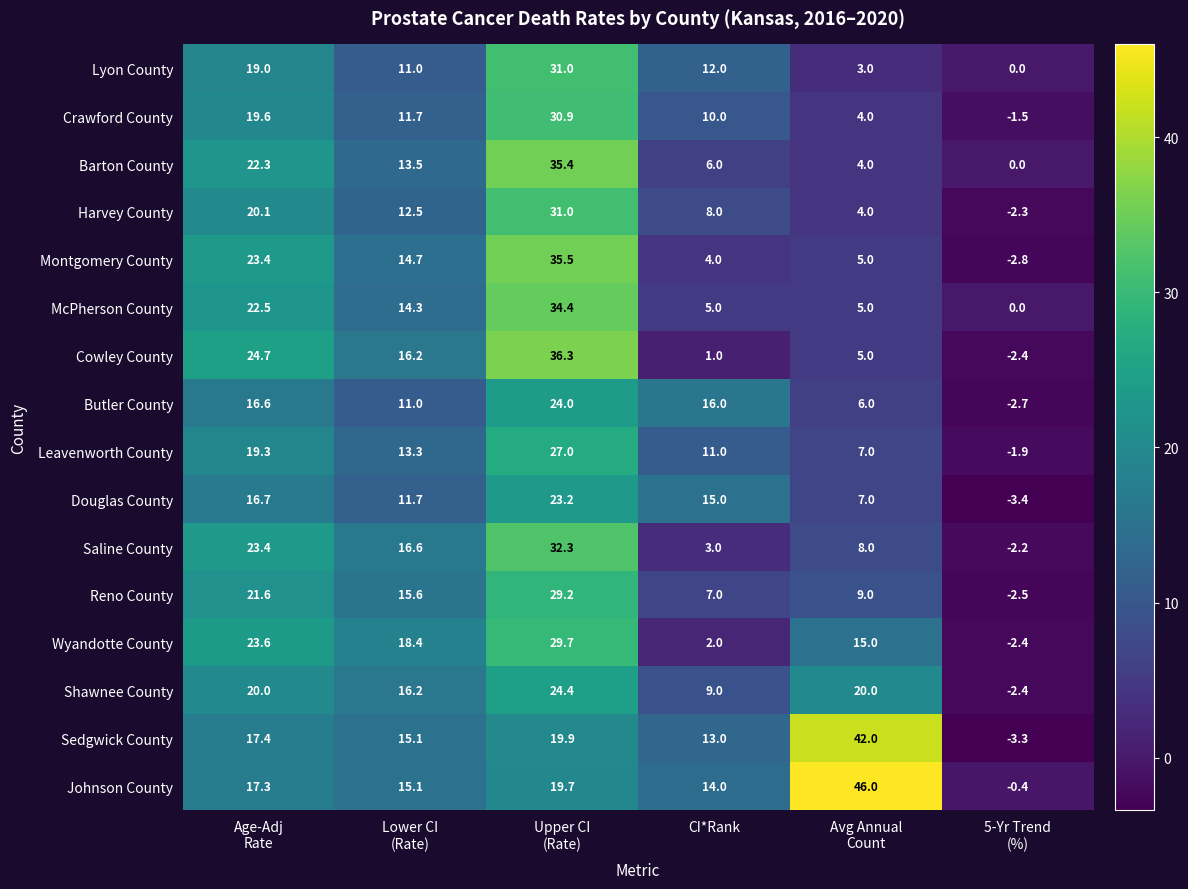

What is the difference between the maximum and second lowest values in the Crawford County series?

26.9